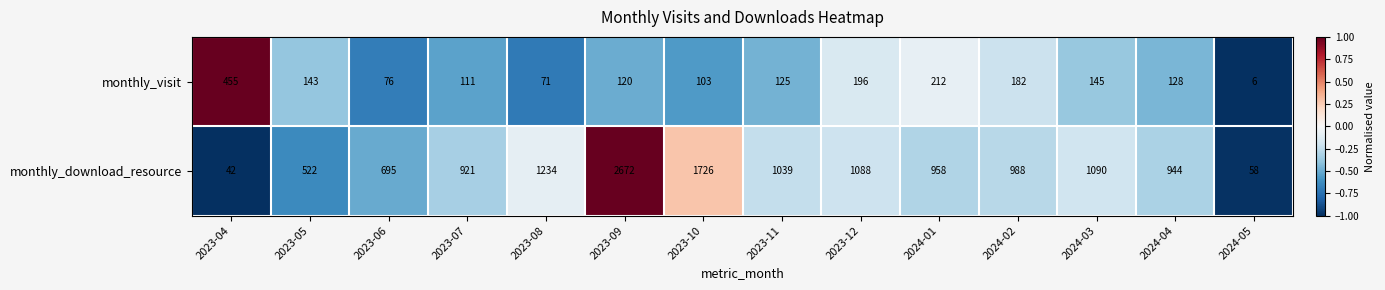

Reading right to left, extract all data points from this chart.

monthly_visit: 2024-05=6	2024-04=128	2024-03=145	2024-02=182	2024-01=212	2023-12=196	2023-11=125	2023-10=103	2023-09=120	2023-08=71	2023-07=111	2023-06=76	2023-05=143	2023-04=455
monthly_download_resource: 2024-05=58	2024-04=944	2024-03=1090	2024-02=988	2024-01=958	2023-12=1088	2023-11=1039	2023-10=1726	2023-09=2672	2023-08=1234	2023-07=921	2023-06=695	2023-05=522	2023-04=42